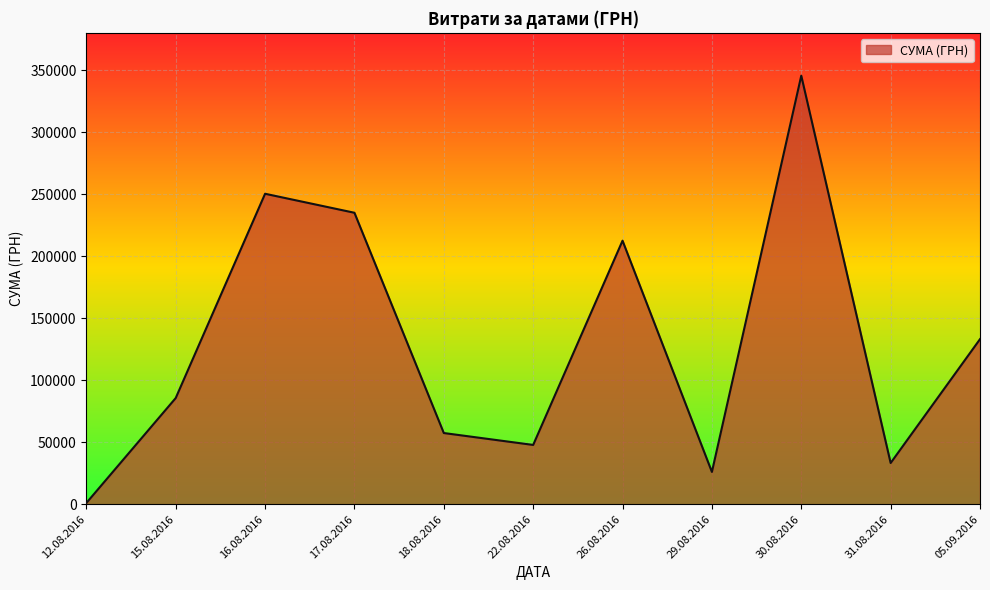

How many series are shown in this chart?

1